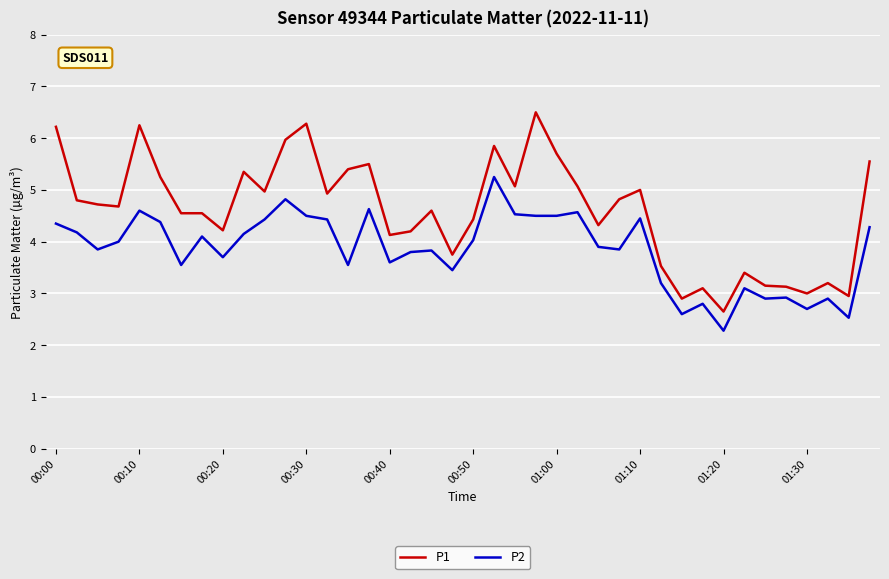

List the series in order of their overall mean, lowest first.

P2, P1